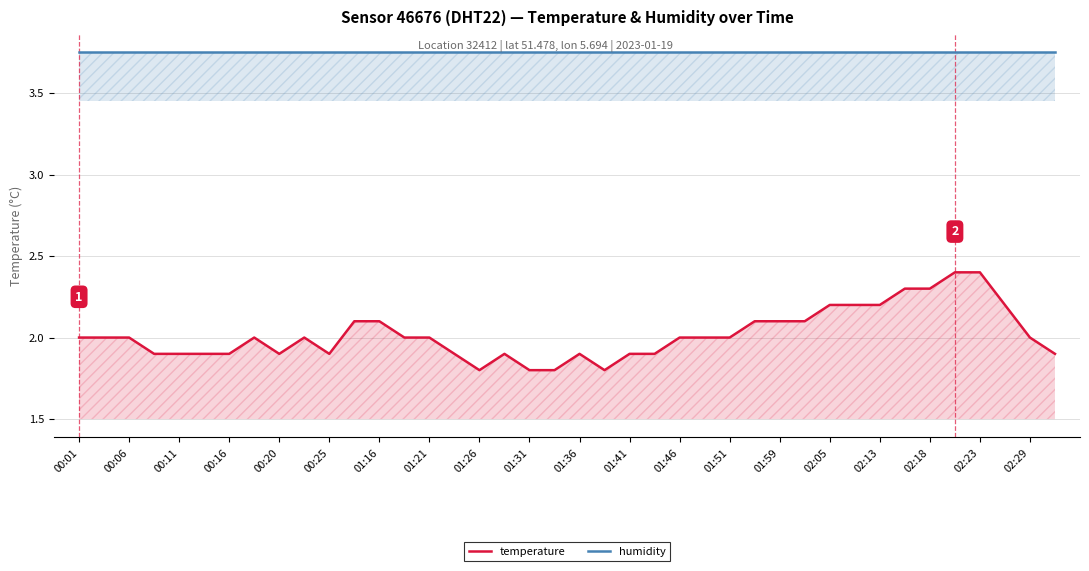

At which label is temperature closest to 2?

00:01